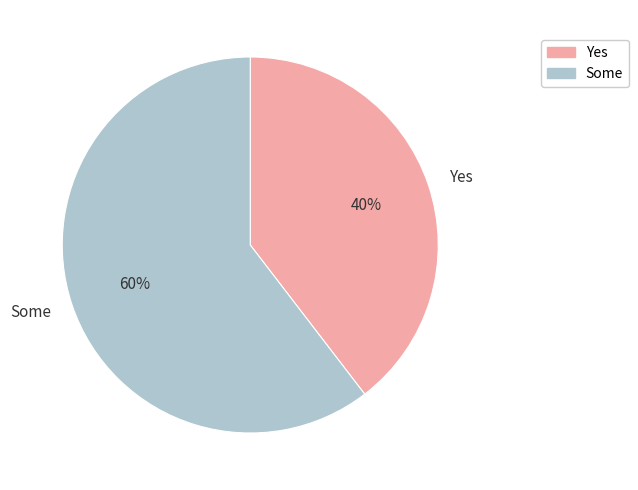

To the nearest percent, what portion does Some represent?

60%